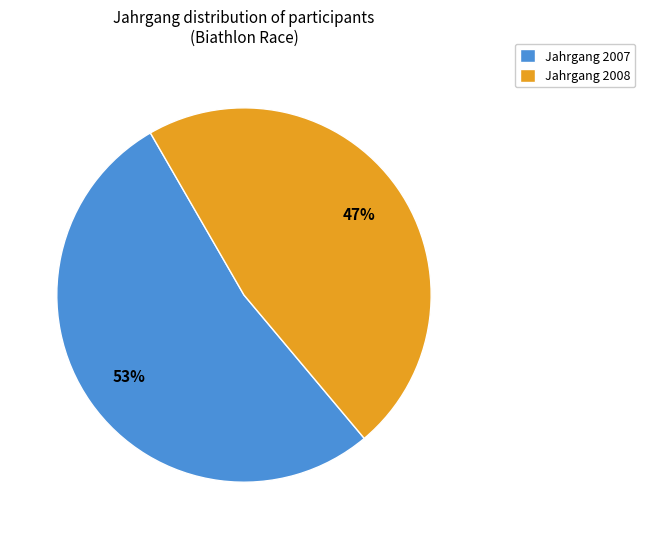

Which category accounts for the majority?

Jahrgang 2007